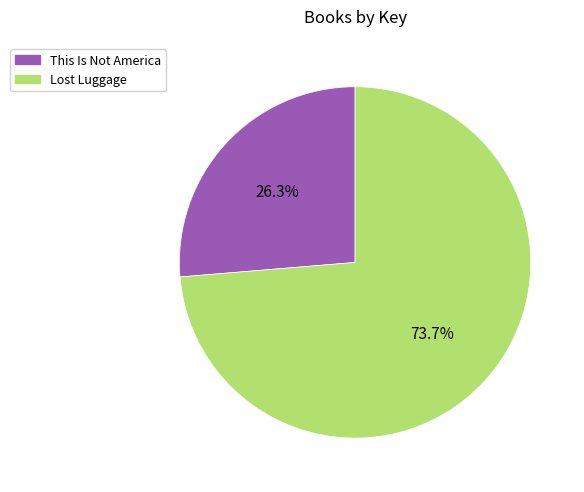

What percentage is the Lost Luggage slice, to the nearest percent?

74%